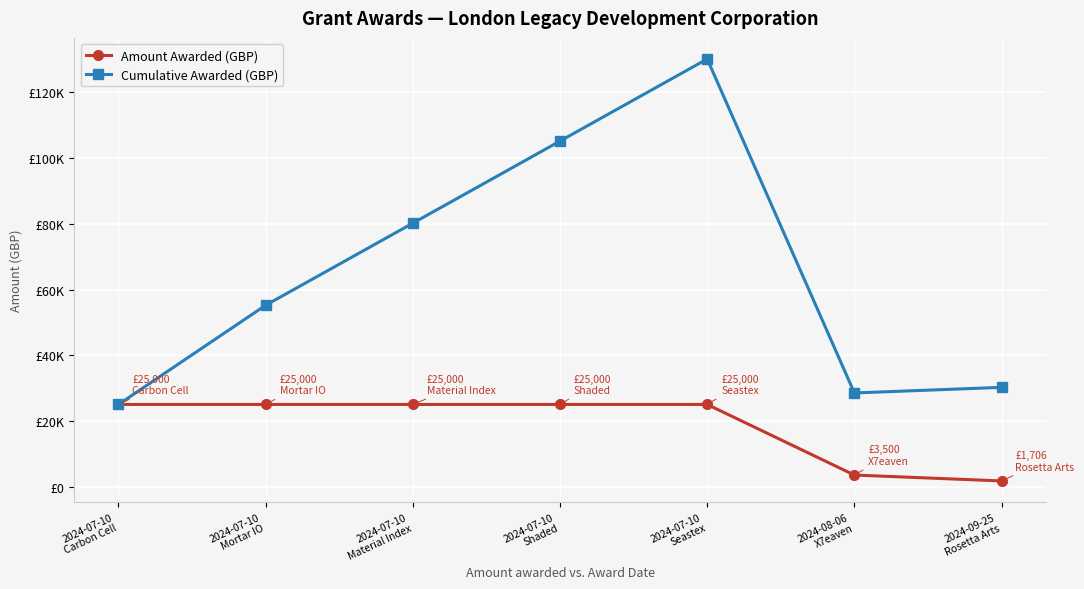

What are all the series names shown in the legend?

Amount Awarded (GBP), Cumulative Awarded (GBP)